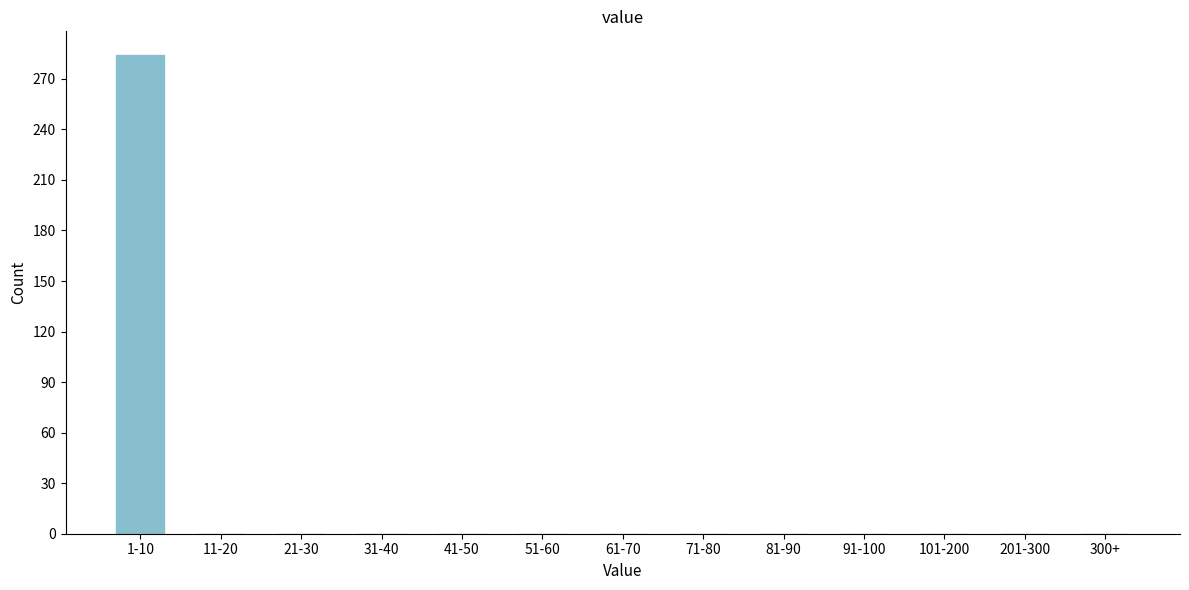

Reading right to left, what are all the values shown in this chart?

300+=0	201-300=0	101-200=0	91-100=0	81-90=0	71-80=0	61-70=0	51-60=0	41-50=0	31-40=0	21-30=0	11-20=0	1-10=284